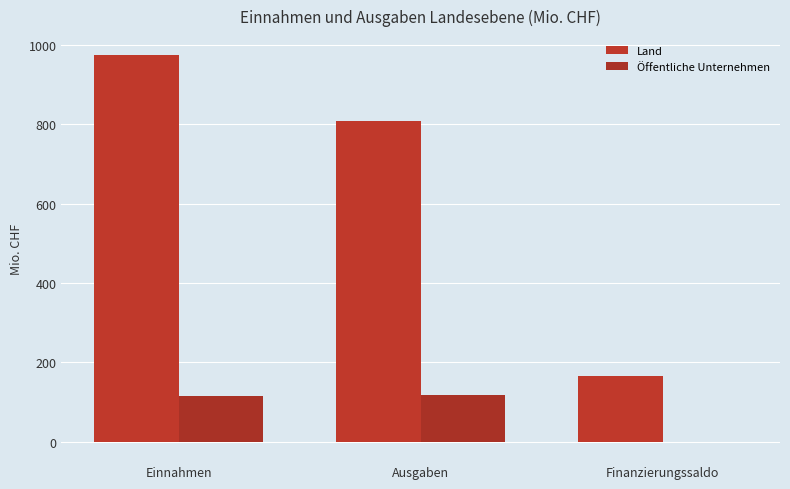

The Land series shows 71.8 at Finanzierungssaldo. True or false?

False